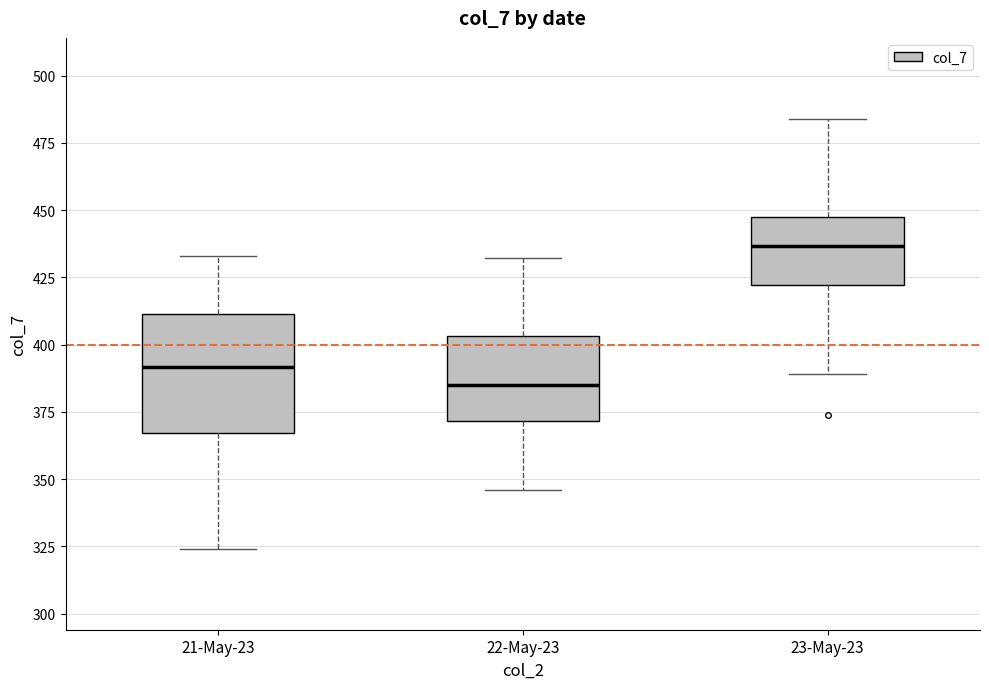

Which box's median line is the highest?

23-May-23